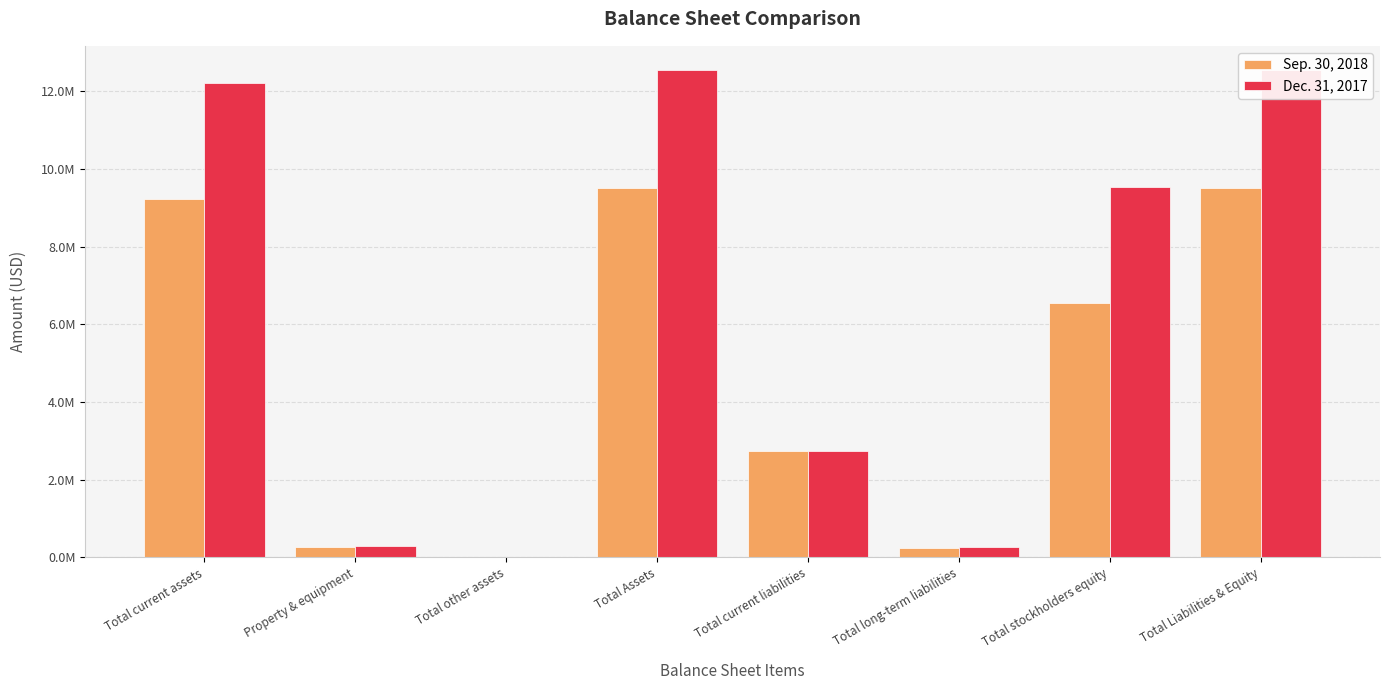

Rank the categories by Sep. 30, 2018 value from lowest to highest.

Total other assets, Total long-term liabilities, Property & equipment, Total current liabilities, Total stockholders equity, Total current assets, Total Assets, Total Liabilities & Equity